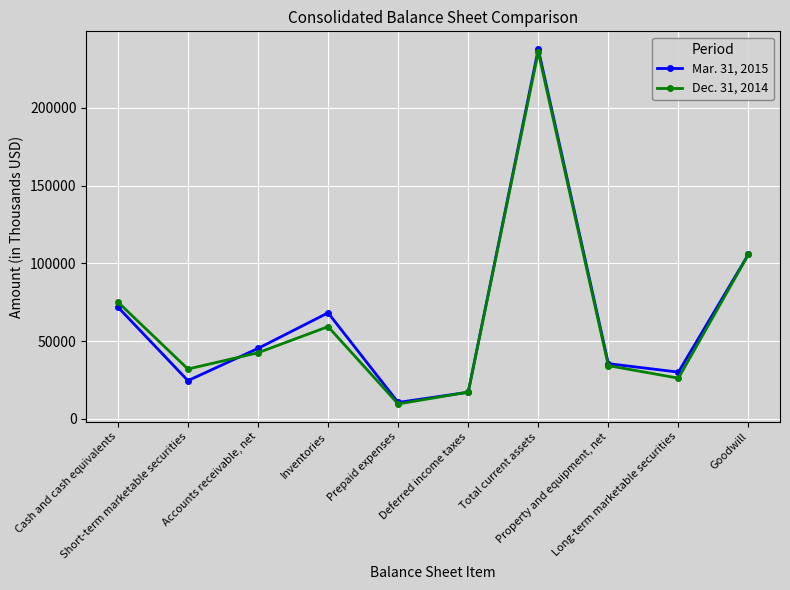

Which series has the widest spread of values?

Mar. 31, 2015